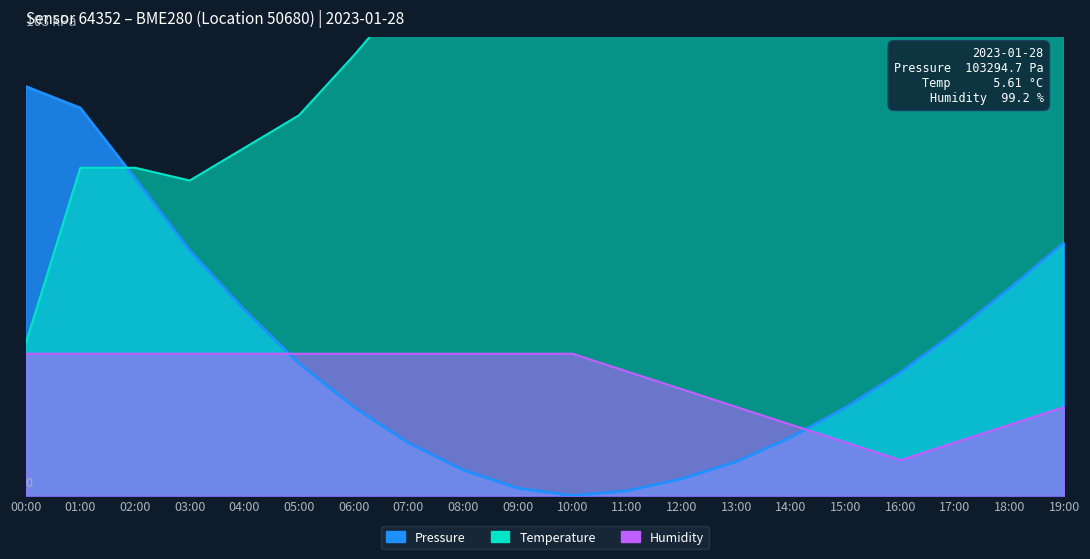

What is the value of the Humidity point at the 6th from the left?

80.0